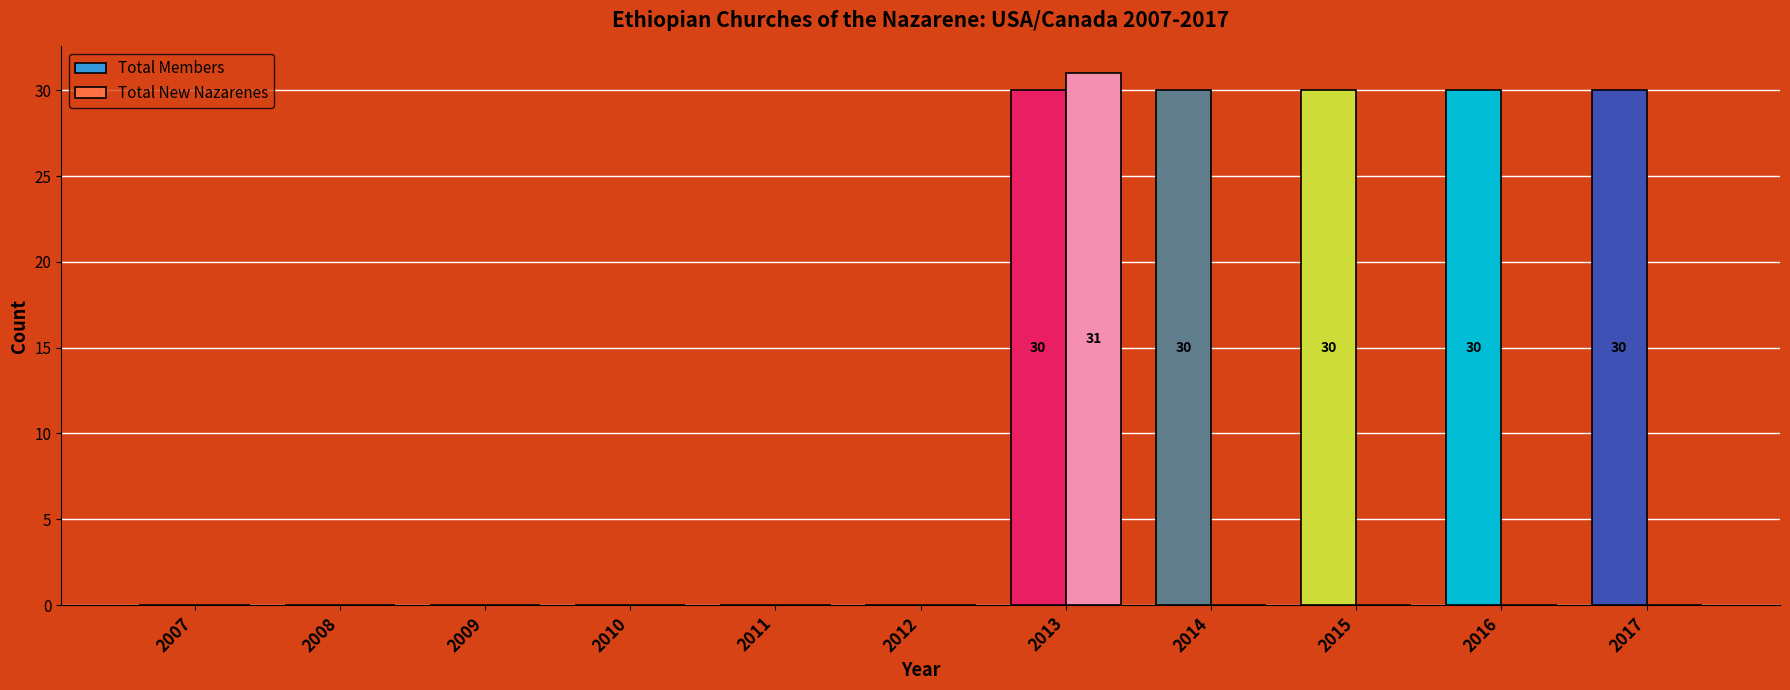

At which category is the sum across all series the highest?

2013